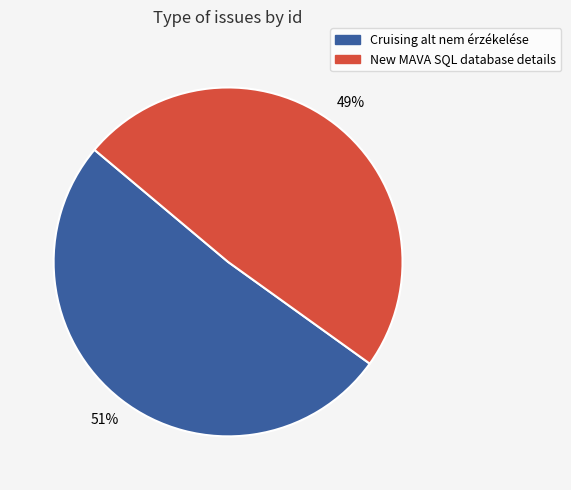

The New MAVA SQL database details slice represents 35% of the pie. True or false?

False